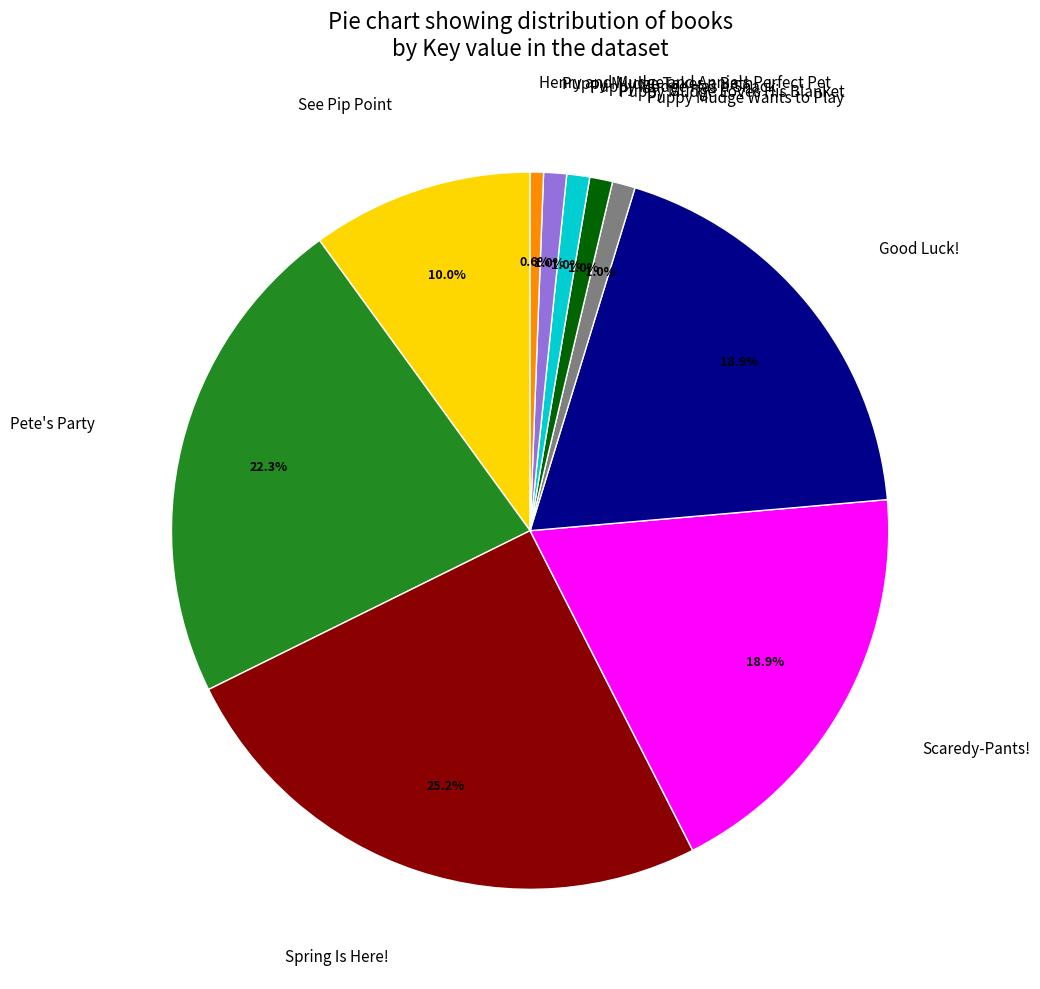

To the nearest percent, what portion does Puppy Mudge Has a Snack represent?

1%